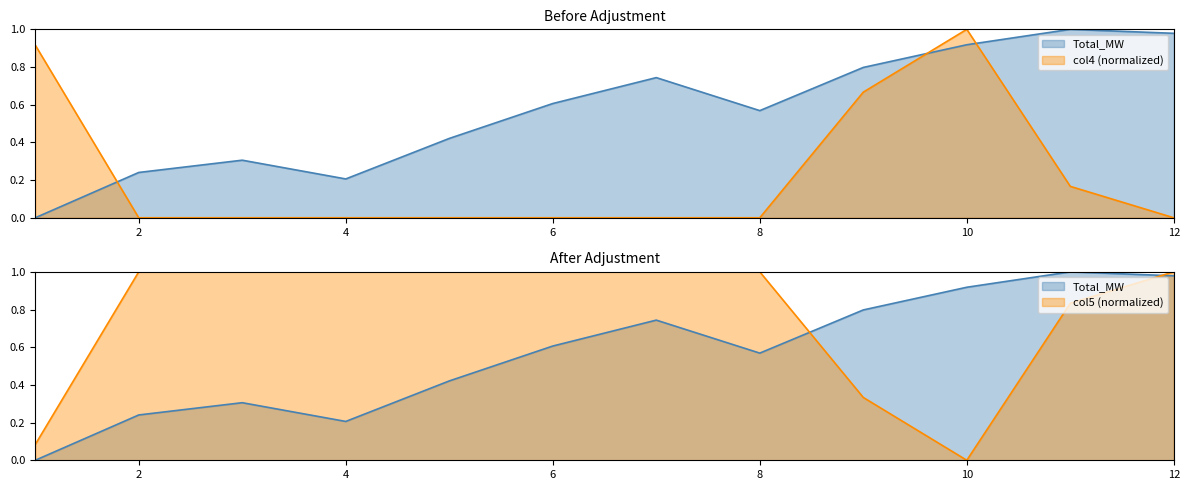

Where is the first local maximum for Dispatch_MW?

3